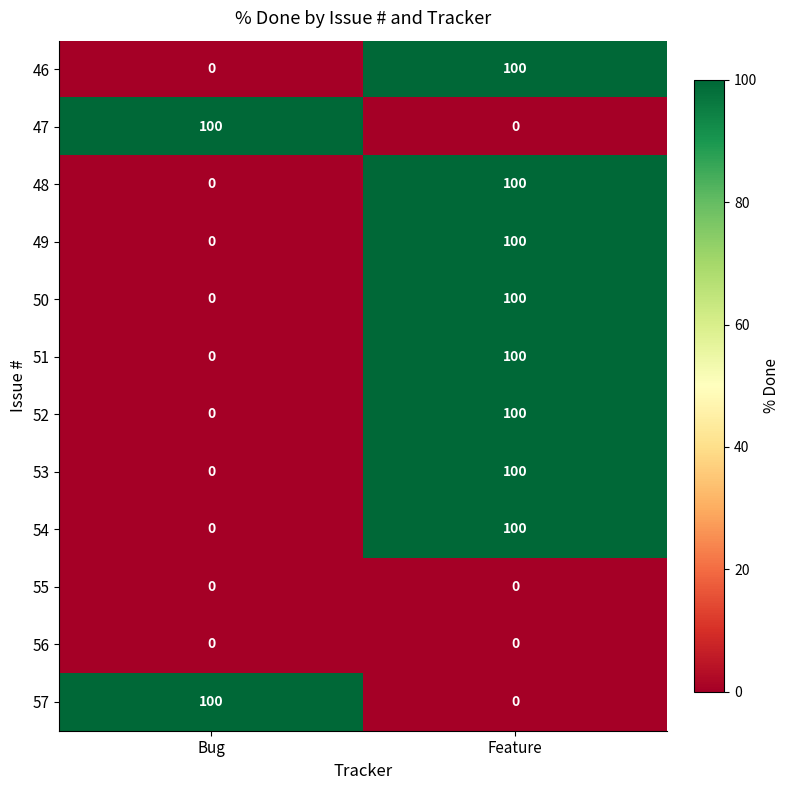

What is the maximum value shown in the chart?

100